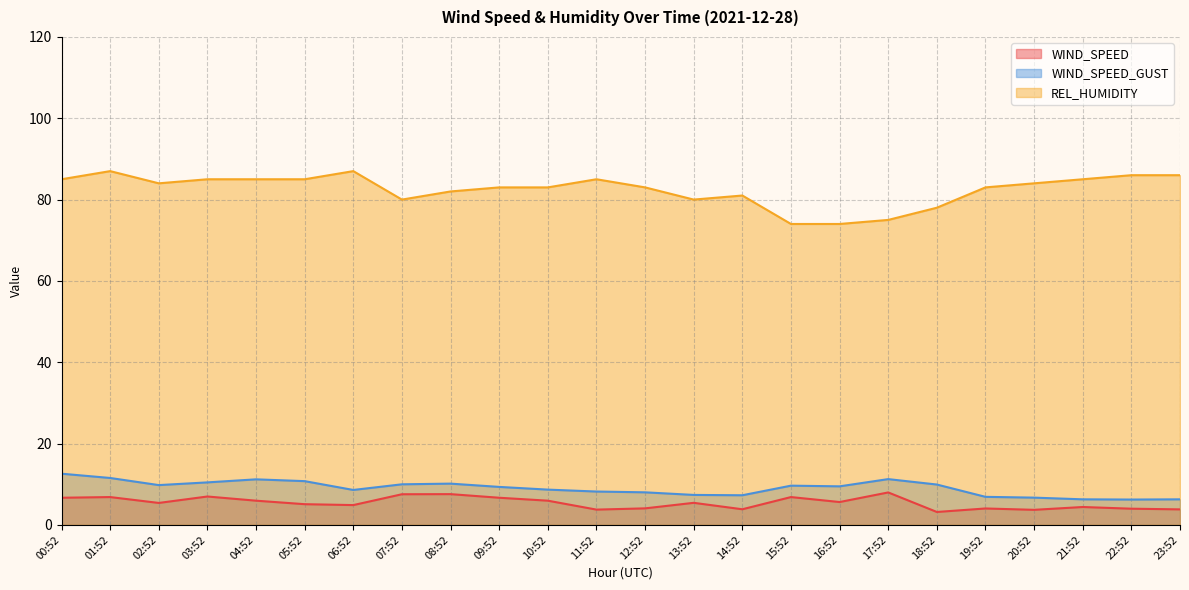

True or false: WIND_SPEED and WIND_SPEED_GUST cross at least once.

False